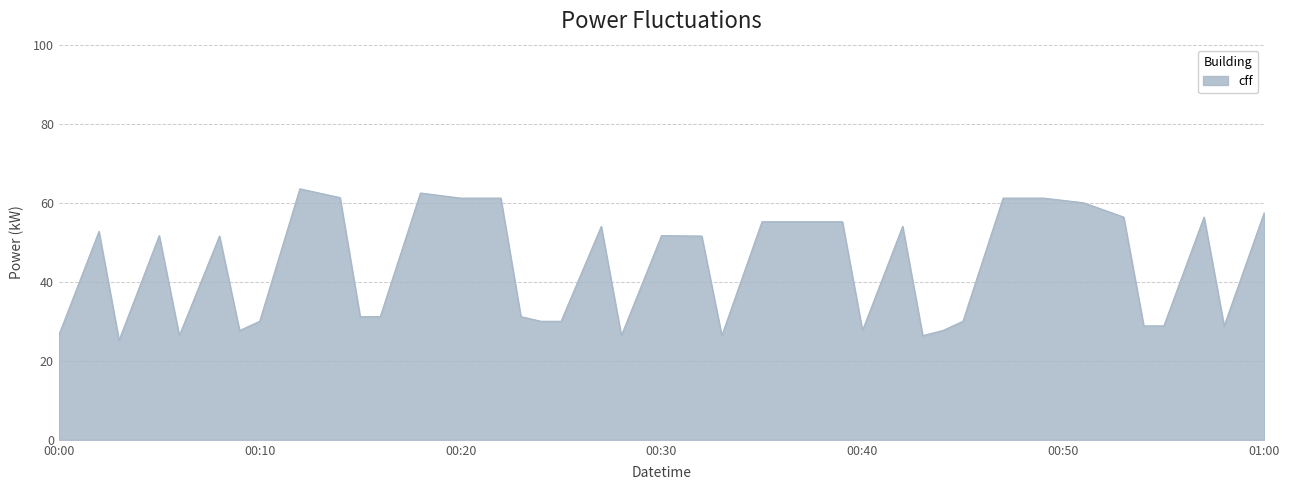

What is the difference between the maximum and minimum values?

38.3